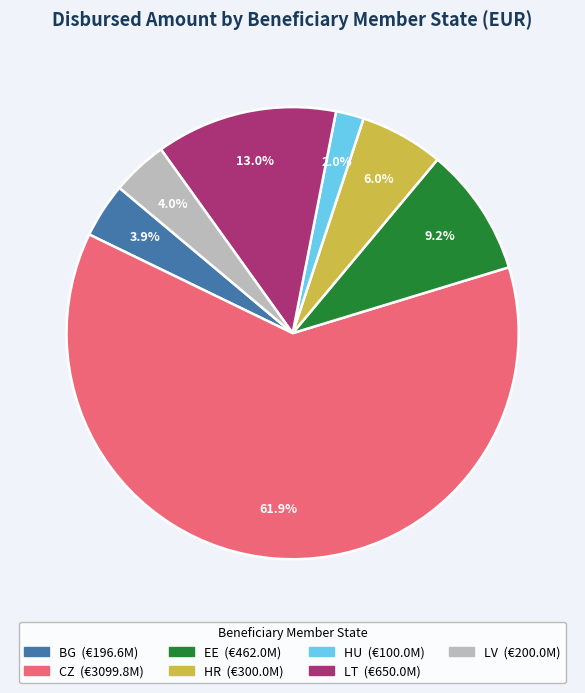

Between LT and CZ, which is larger?

CZ